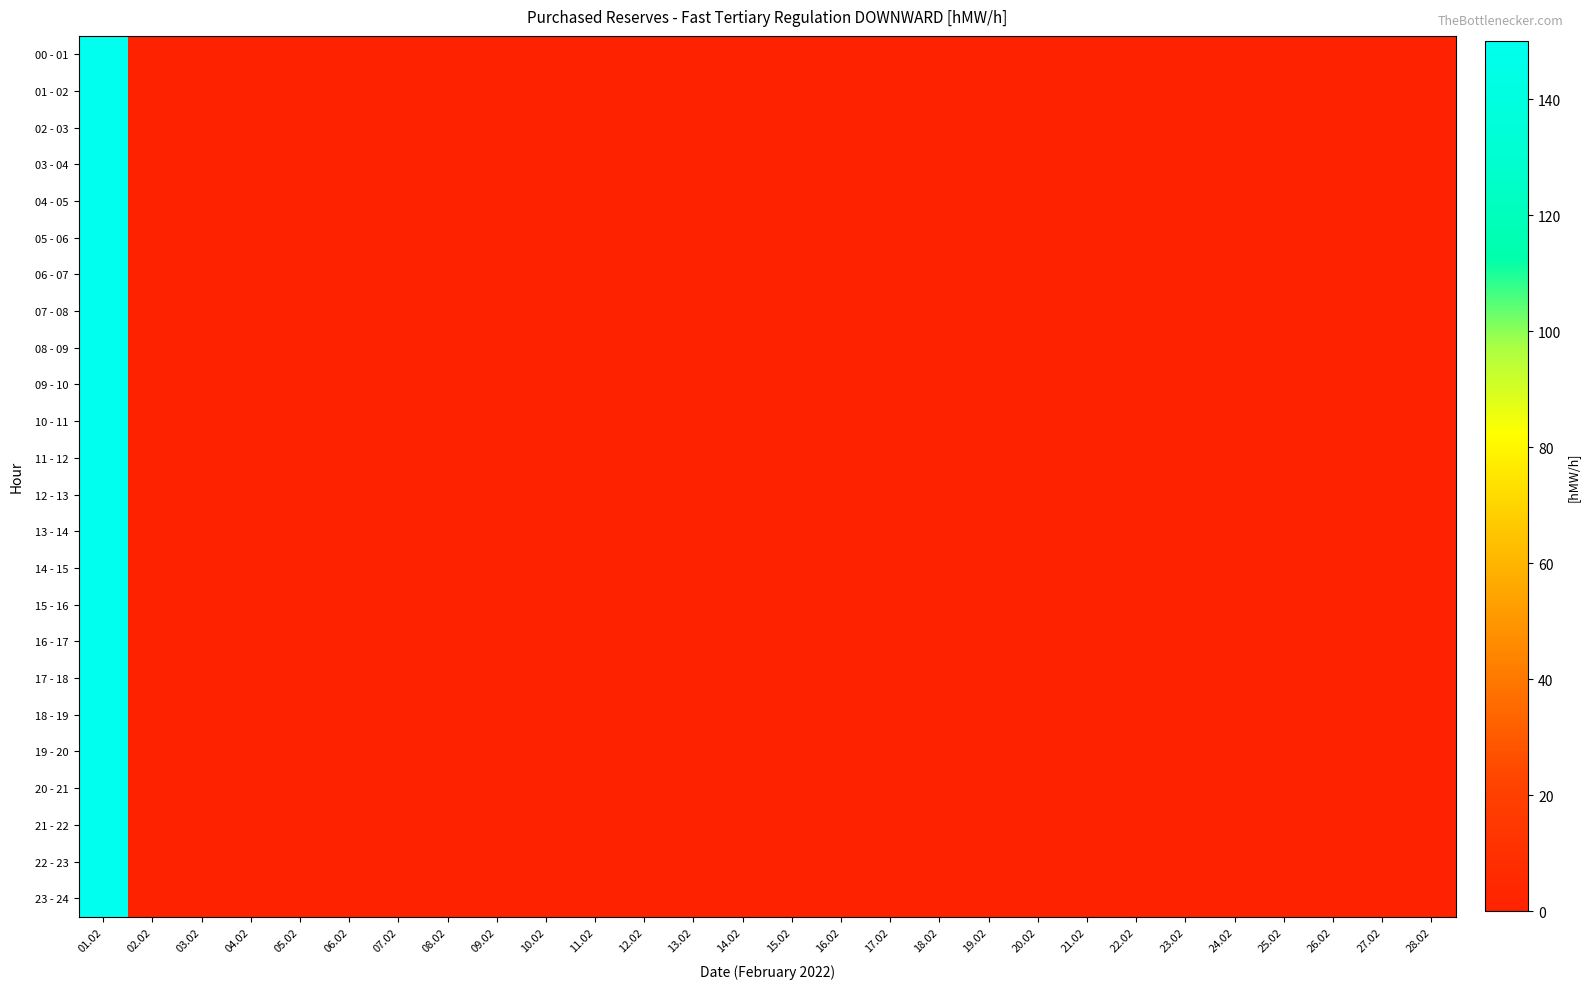

Reading left to right, extract all data points from this chart.

00 - 01: 01.02=150	02.02=0	03.02=0	04.02=0	05.02=0	06.02=0	07.02=0	08.02=0	09.02=0	10.02=0	11.02=0	12.02=0	13.02=0	14.02=0	15.02=0	16.02=0	17.02=0	18.02=0	19.02=0	20.02=0	21.02=0	22.02=0	23.02=0	24.02=0	25.02=0	26.02=0	27.02=0	28.02=0
01 - 02: 01.02=150	02.02=0	03.02=0	04.02=0	05.02=0	06.02=0	07.02=0	08.02=0	09.02=0	10.02=0	11.02=0	12.02=0	13.02=0	14.02=0	15.02=0	16.02=0	17.02=0	18.02=0	19.02=0	20.02=0	21.02=0	22.02=0	23.02=0	24.02=0	25.02=0	26.02=0	27.02=0	28.02=0
02 - 03: 01.02=150	02.02=0	03.02=0	04.02=0	05.02=0	06.02=0	07.02=0	08.02=0	09.02=0	10.02=0	11.02=0	12.02=0	13.02=0	14.02=0	15.02=0	16.02=0	17.02=0	18.02=0	19.02=0	20.02=0	21.02=0	22.02=0	23.02=0	24.02=0	25.02=0	26.02=0	27.02=0	28.02=0
03 - 04: 01.02=150	02.02=0	03.02=0	04.02=0	05.02=0	06.02=0	07.02=0	08.02=0	09.02=0	10.02=0	11.02=0	12.02=0	13.02=0	14.02=0	15.02=0	16.02=0	17.02=0	18.02=0	19.02=0	20.02=0	21.02=0	22.02=0	23.02=0	24.02=0	25.02=0	26.02=0	27.02=0	28.02=0
04 - 05: 01.02=150	02.02=0	03.02=0	04.02=0	05.02=0	06.02=0	07.02=0	08.02=0	09.02=0	10.02=0	11.02=0	12.02=0	13.02=0	14.02=0	15.02=0	16.02=0	17.02=0	18.02=0	19.02=0	20.02=0	21.02=0	22.02=0	23.02=0	24.02=0	25.02=0	26.02=0	27.02=0	28.02=0
05 - 06: 01.02=150	02.02=0	03.02=0	04.02=0	05.02=0	06.02=0	07.02=0	08.02=0	09.02=0	10.02=0	11.02=0	12.02=0	13.02=0	14.02=0	15.02=0	16.02=0	17.02=0	18.02=0	19.02=0	20.02=0	21.02=0	22.02=0	23.02=0	24.02=0	25.02=0	26.02=0	27.02=0	28.02=0
06 - 07: 01.02=150	02.02=0	03.02=0	04.02=0	05.02=0	06.02=0	07.02=0	08.02=0	09.02=0	10.02=0	11.02=0	12.02=0	13.02=0	14.02=0	15.02=0	16.02=0	17.02=0	18.02=0	19.02=0	20.02=0	21.02=0	22.02=0	23.02=0	24.02=0	25.02=0	26.02=0	27.02=0	28.02=0
07 - 08: 01.02=150	02.02=0	03.02=0	04.02=0	05.02=0	06.02=0	07.02=0	08.02=0	09.02=0	10.02=0	11.02=0	12.02=0	13.02=0	14.02=0	15.02=0	16.02=0	17.02=0	18.02=0	19.02=0	20.02=0	21.02=0	22.02=0	23.02=0	24.02=0	25.02=0	26.02=0	27.02=0	28.02=0
08 - 09: 01.02=150	02.02=0	03.02=0	04.02=0	05.02=0	06.02=0	07.02=0	08.02=0	09.02=0	10.02=0	11.02=0	12.02=0	13.02=0	14.02=0	15.02=0	16.02=0	17.02=0	18.02=0	19.02=0	20.02=0	21.02=0	22.02=0	23.02=0	24.02=0	25.02=0	26.02=0	27.02=0	28.02=0
09 - 10: 01.02=150	02.02=0	03.02=0	04.02=0	05.02=0	06.02=0	07.02=0	08.02=0	09.02=0	10.02=0	11.02=0	12.02=0	13.02=0	14.02=0	15.02=0	16.02=0	17.02=0	18.02=0	19.02=0	20.02=0	21.02=0	22.02=0	23.02=0	24.02=0	25.02=0	26.02=0	27.02=0	28.02=0
10 - 11: 01.02=150	02.02=0	03.02=0	04.02=0	05.02=0	06.02=0	07.02=0	08.02=0	09.02=0	10.02=0	11.02=0	12.02=0	13.02=0	14.02=0	15.02=0	16.02=0	17.02=0	18.02=0	19.02=0	20.02=0	21.02=0	22.02=0	23.02=0	24.02=0	25.02=0	26.02=0	27.02=0	28.02=0
11 - 12: 01.02=150	02.02=0	03.02=0	04.02=0	05.02=0	06.02=0	07.02=0	08.02=0	09.02=0	10.02=0	11.02=0	12.02=0	13.02=0	14.02=0	15.02=0	16.02=0	17.02=0	18.02=0	19.02=0	20.02=0	21.02=0	22.02=0	23.02=0	24.02=0	25.02=0	26.02=0	27.02=0	28.02=0
12 - 13: 01.02=150	02.02=0	03.02=0	04.02=0	05.02=0	06.02=0	07.02=0	08.02=0	09.02=0	10.02=0	11.02=0	12.02=0	13.02=0	14.02=0	15.02=0	16.02=0	17.02=0	18.02=0	19.02=0	20.02=0	21.02=0	22.02=0	23.02=0	24.02=0	25.02=0	26.02=0	27.02=0	28.02=0
13 - 14: 01.02=150	02.02=0	03.02=0	04.02=0	05.02=0	06.02=0	07.02=0	08.02=0	09.02=0	10.02=0	11.02=0	12.02=0	13.02=0	14.02=0	15.02=0	16.02=0	17.02=0	18.02=0	19.02=0	20.02=0	21.02=0	22.02=0	23.02=0	24.02=0	25.02=0	26.02=0	27.02=0	28.02=0
14 - 15: 01.02=150	02.02=0	03.02=0	04.02=0	05.02=0	06.02=0	07.02=0	08.02=0	09.02=0	10.02=0	11.02=0	12.02=0	13.02=0	14.02=0	15.02=0	16.02=0	17.02=0	18.02=0	19.02=0	20.02=0	21.02=0	22.02=0	23.02=0	24.02=0	25.02=0	26.02=0	27.02=0	28.02=0
15 - 16: 01.02=150	02.02=0	03.02=0	04.02=0	05.02=0	06.02=0	07.02=0	08.02=0	09.02=0	10.02=0	11.02=0	12.02=0	13.02=0	14.02=0	15.02=0	16.02=0	17.02=0	18.02=0	19.02=0	20.02=0	21.02=0	22.02=0	23.02=0	24.02=0	25.02=0	26.02=0	27.02=0	28.02=0
16 - 17: 01.02=150	02.02=0	03.02=0	04.02=0	05.02=0	06.02=0	07.02=0	08.02=0	09.02=0	10.02=0	11.02=0	12.02=0	13.02=0	14.02=0	15.02=0	16.02=0	17.02=0	18.02=0	19.02=0	20.02=0	21.02=0	22.02=0	23.02=0	24.02=0	25.02=0	26.02=0	27.02=0	28.02=0
17 - 18: 01.02=150	02.02=0	03.02=0	04.02=0	05.02=0	06.02=0	07.02=0	08.02=0	09.02=0	10.02=0	11.02=0	12.02=0	13.02=0	14.02=0	15.02=0	16.02=0	17.02=0	18.02=0	19.02=0	20.02=0	21.02=0	22.02=0	23.02=0	24.02=0	25.02=0	26.02=0	27.02=0	28.02=0
18 - 19: 01.02=150	02.02=0	03.02=0	04.02=0	05.02=0	06.02=0	07.02=0	08.02=0	09.02=0	10.02=0	11.02=0	12.02=0	13.02=0	14.02=0	15.02=0	16.02=0	17.02=0	18.02=0	19.02=0	20.02=0	21.02=0	22.02=0	23.02=0	24.02=0	25.02=0	26.02=0	27.02=0	28.02=0
19 - 20: 01.02=150	02.02=0	03.02=0	04.02=0	05.02=0	06.02=0	07.02=0	08.02=0	09.02=0	10.02=0	11.02=0	12.02=0	13.02=0	14.02=0	15.02=0	16.02=0	17.02=0	18.02=0	19.02=0	20.02=0	21.02=0	22.02=0	23.02=0	24.02=0	25.02=0	26.02=0	27.02=0	28.02=0
20 - 21: 01.02=150	02.02=0	03.02=0	04.02=0	05.02=0	06.02=0	07.02=0	08.02=0	09.02=0	10.02=0	11.02=0	12.02=0	13.02=0	14.02=0	15.02=0	16.02=0	17.02=0	18.02=0	19.02=0	20.02=0	21.02=0	22.02=0	23.02=0	24.02=0	25.02=0	26.02=0	27.02=0	28.02=0
21 - 22: 01.02=150	02.02=0	03.02=0	04.02=0	05.02=0	06.02=0	07.02=0	08.02=0	09.02=0	10.02=0	11.02=0	12.02=0	13.02=0	14.02=0	15.02=0	16.02=0	17.02=0	18.02=0	19.02=0	20.02=0	21.02=0	22.02=0	23.02=0	24.02=0	25.02=0	26.02=0	27.02=0	28.02=0
22 - 23: 01.02=150	02.02=0	03.02=0	04.02=0	05.02=0	06.02=0	07.02=0	08.02=0	09.02=0	10.02=0	11.02=0	12.02=0	13.02=0	14.02=0	15.02=0	16.02=0	17.02=0	18.02=0	19.02=0	20.02=0	21.02=0	22.02=0	23.02=0	24.02=0	25.02=0	26.02=0	27.02=0	28.02=0
23 - 24: 01.02=150	02.02=0	03.02=0	04.02=0	05.02=0	06.02=0	07.02=0	08.02=0	09.02=0	10.02=0	11.02=0	12.02=0	13.02=0	14.02=0	15.02=0	16.02=0	17.02=0	18.02=0	19.02=0	20.02=0	21.02=0	22.02=0	23.02=0	24.02=0	25.02=0	26.02=0	27.02=0	28.02=0